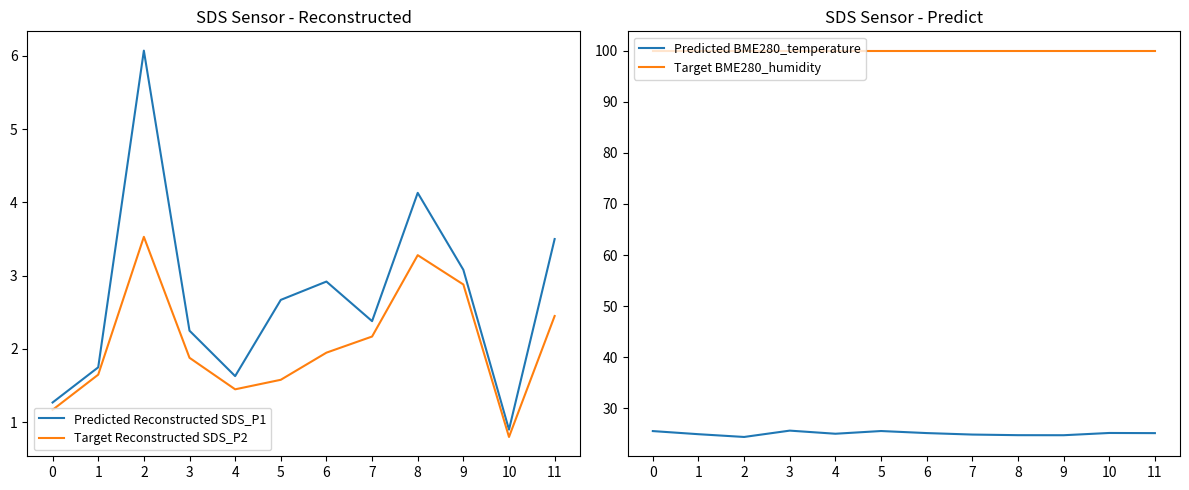

What is the value of the Target BME280_humidity point at the 1st from the left?

100.0